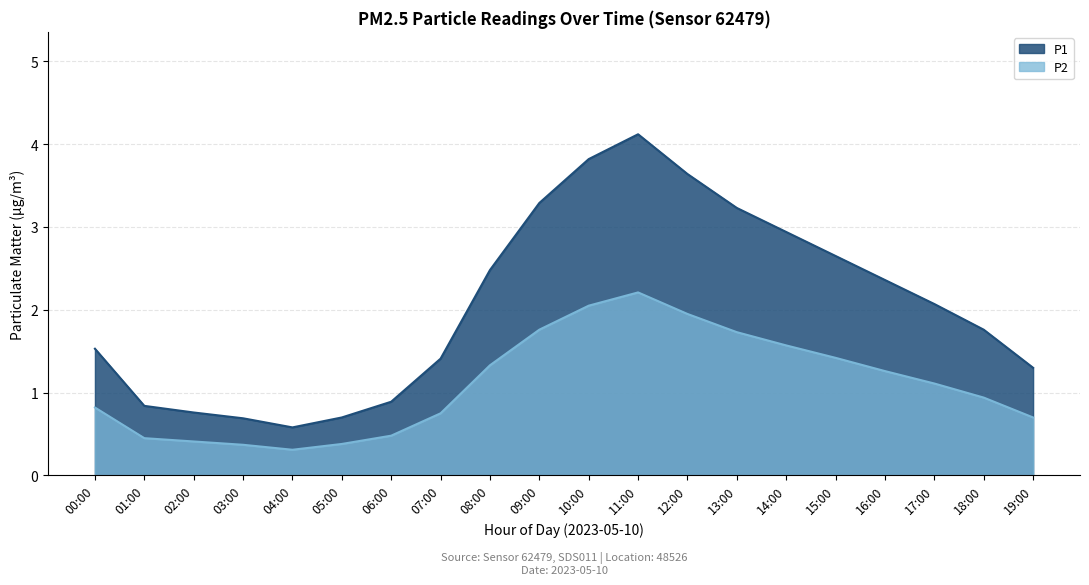

What is the highest value of the P1 series?

4.1